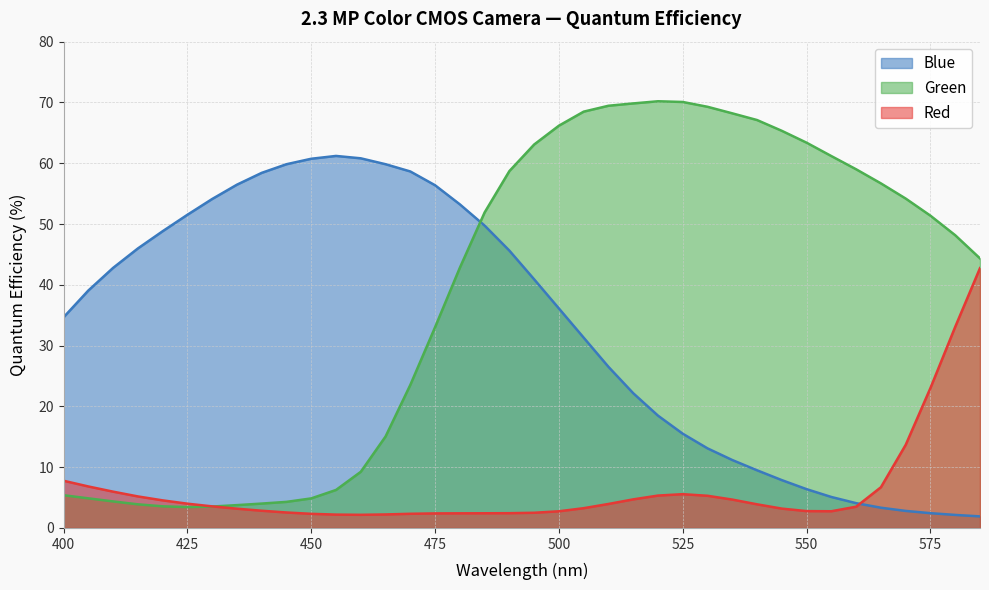

What is the label of the 38th point from the right?

400